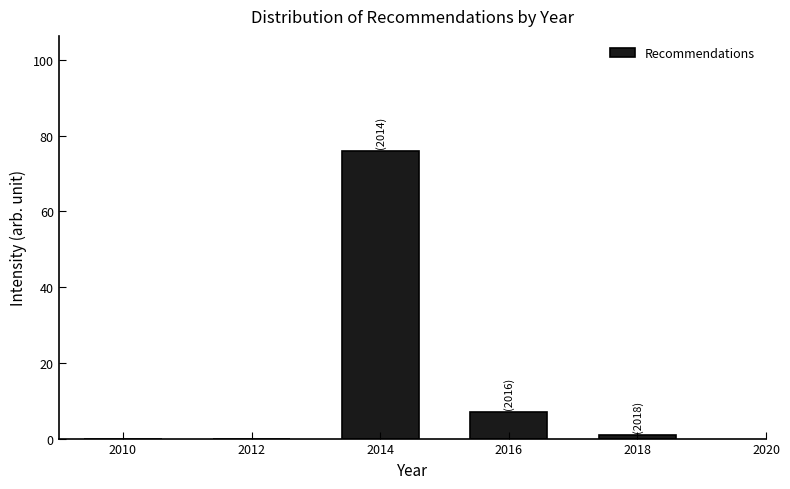

Which range on the x-axis has the tallest bar?

2013 to 2015